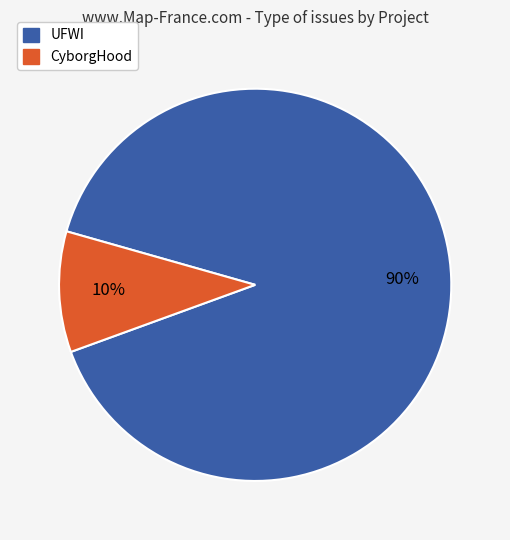

True or false: CyborgHood accounts for 10% of the total.

True